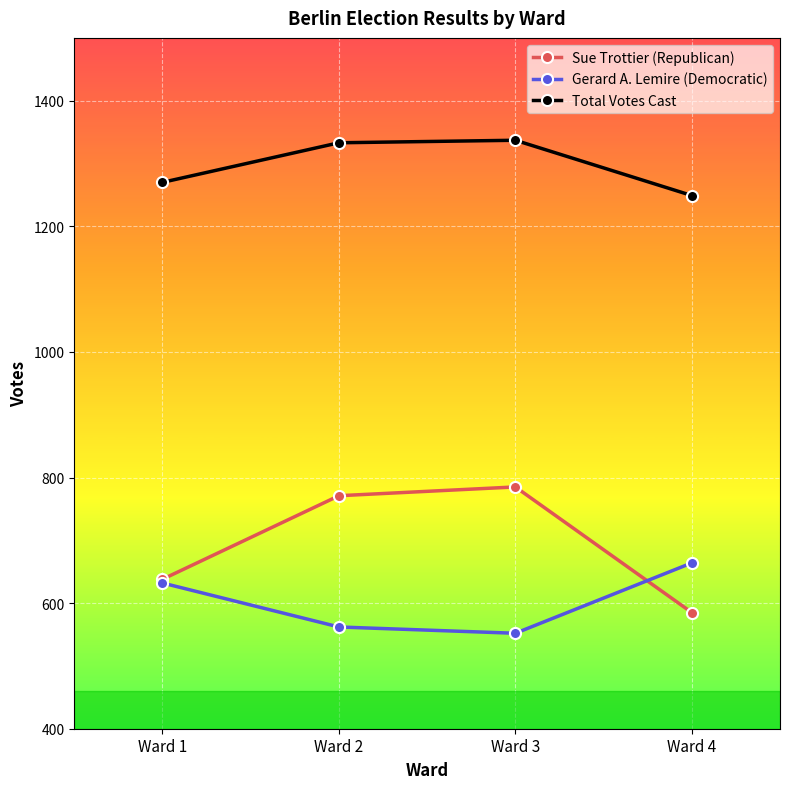

The value of Total Votes Cast at Ward 1 is 1270. True or false?

True